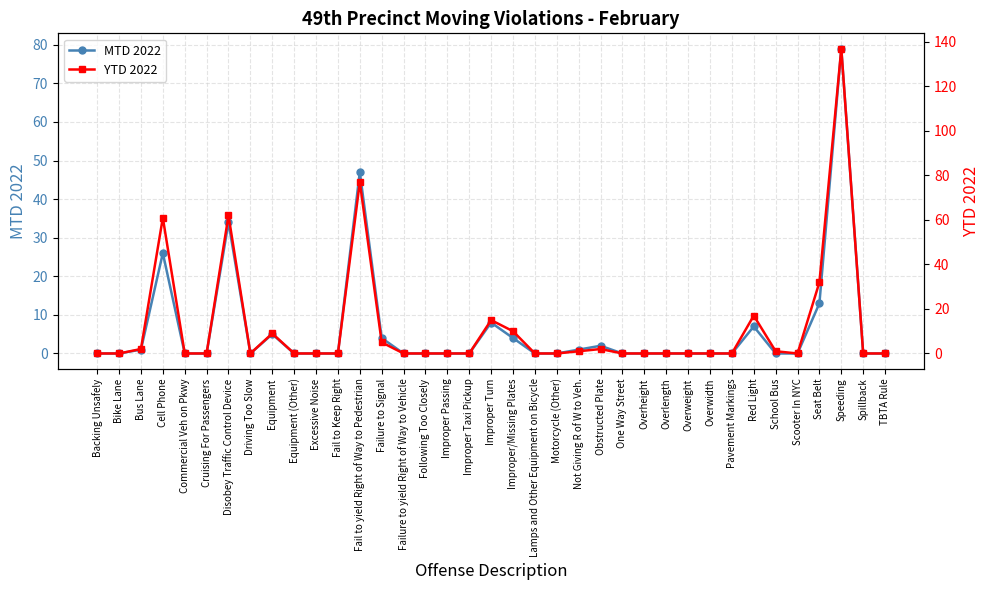

Is the value of MTD 2022 at Motorcycle (Other) greater than the value of YTD 2022 at Red Light?

No